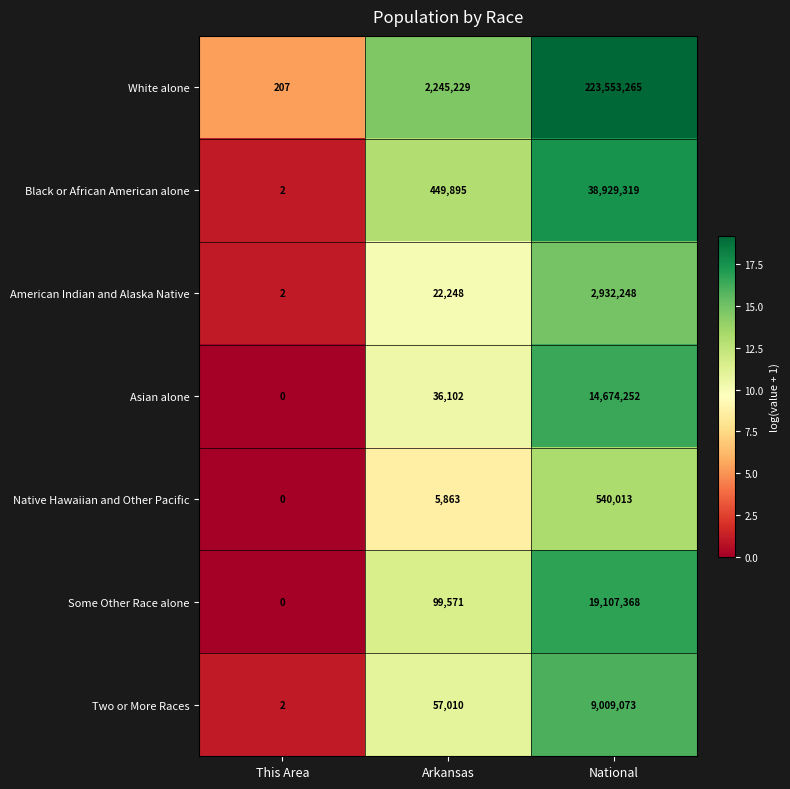

List the series in order of their peak value, lowest first.

Native Hawaiian and Other Pacific, American Indian and Alaska Native, Two or More Races, Asian alone, Some Other Race alone, Black or African American alone, White alone